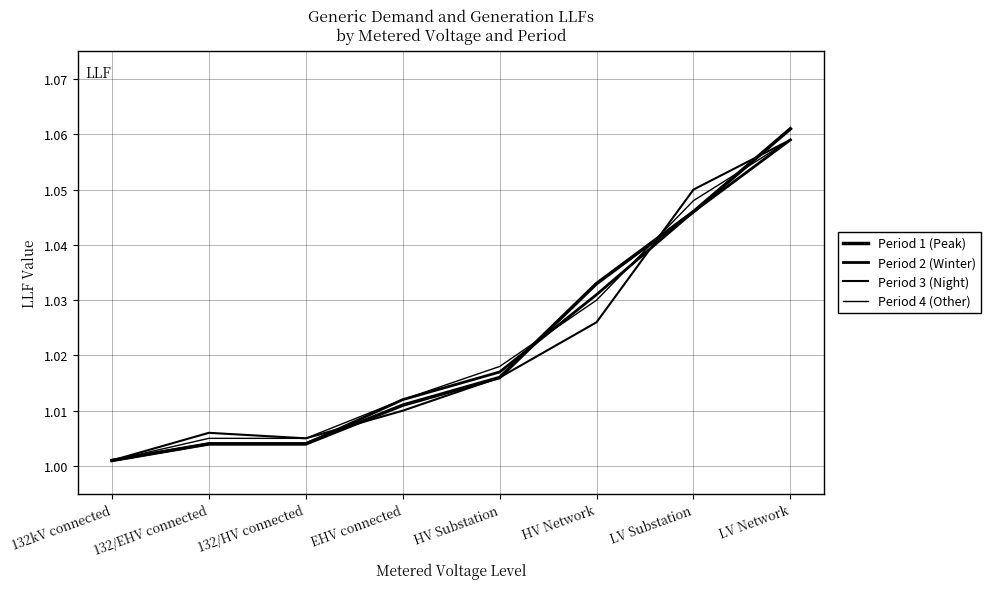

At which category does the chart reach its minimum across all series?

132kV connected